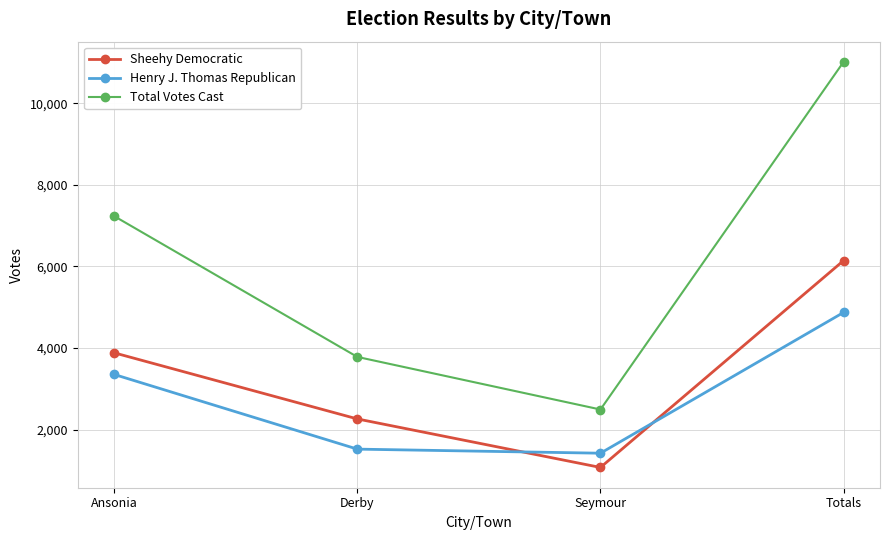

True or false: Total Votes Cast and Henry J. Thomas Republican intersect in this chart.

False